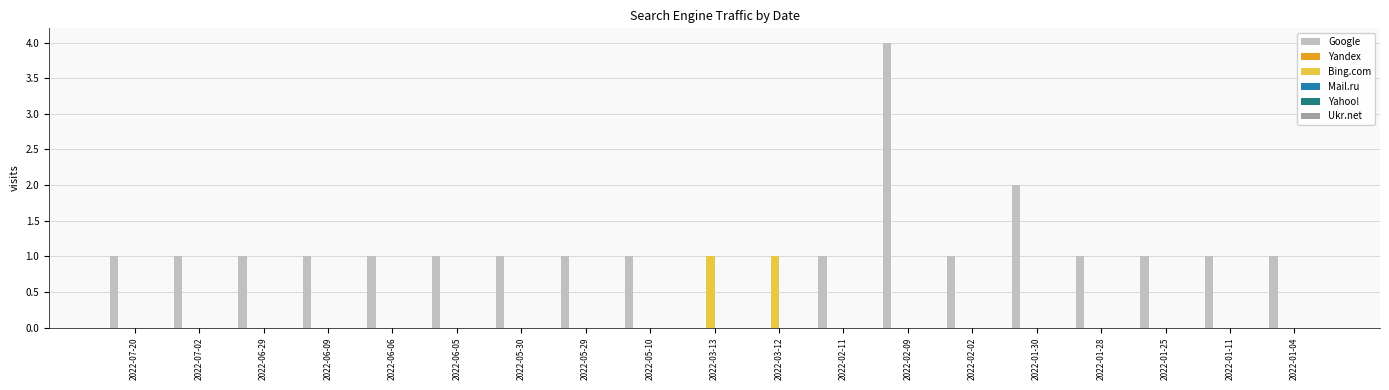

Are the bars grouped side by side (vs. stacked)?

Yes